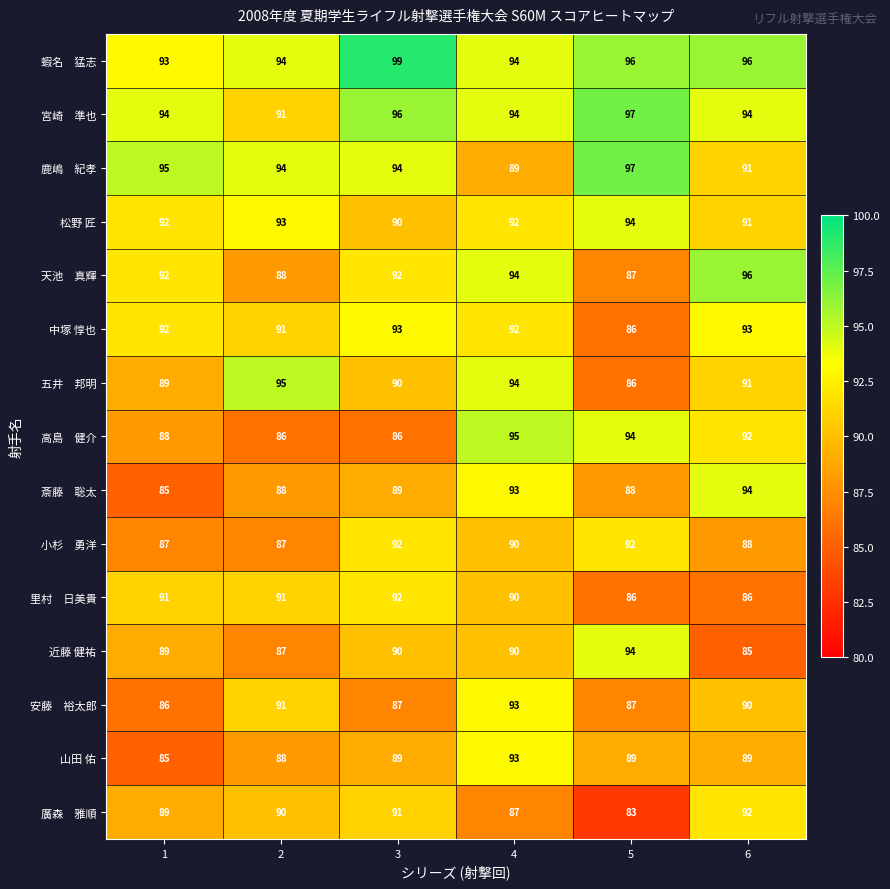

What is the average value of the 近藤 健祐 series?

89